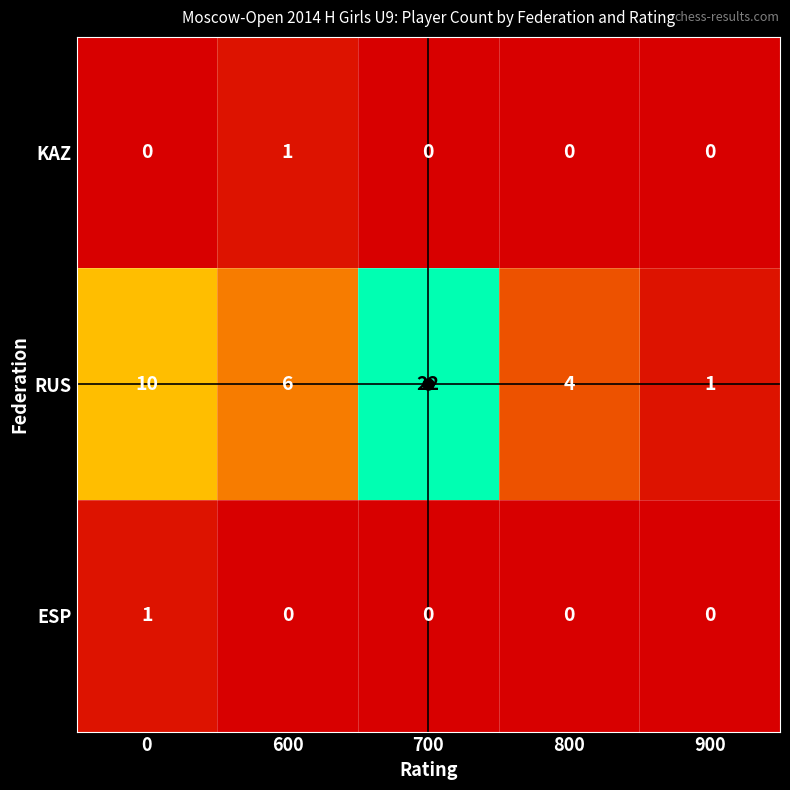

What is the spread (max minus min) of values at 900?

1